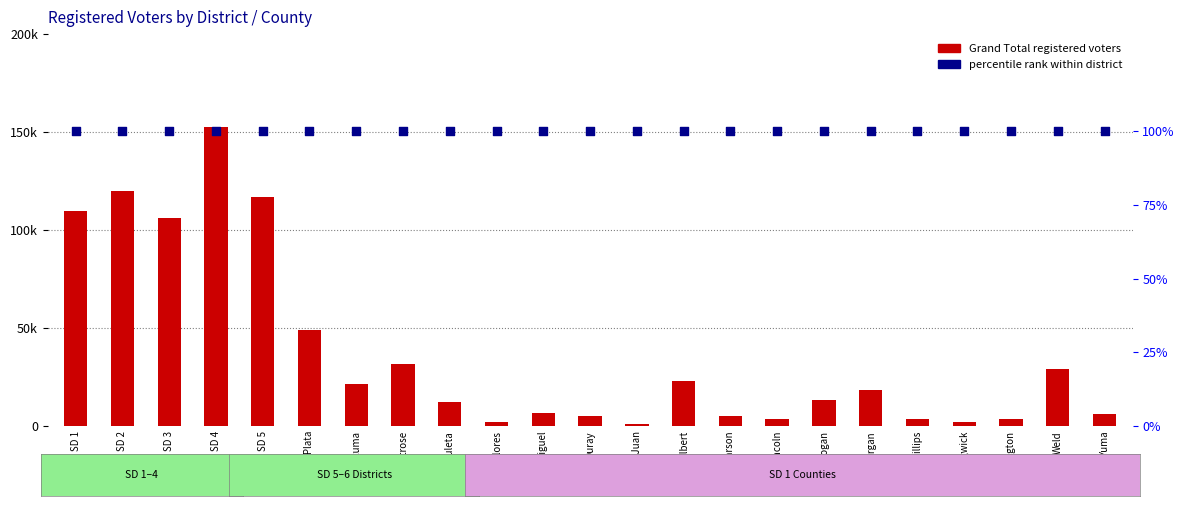

Which series contains the lowest Y value?

percentile rank